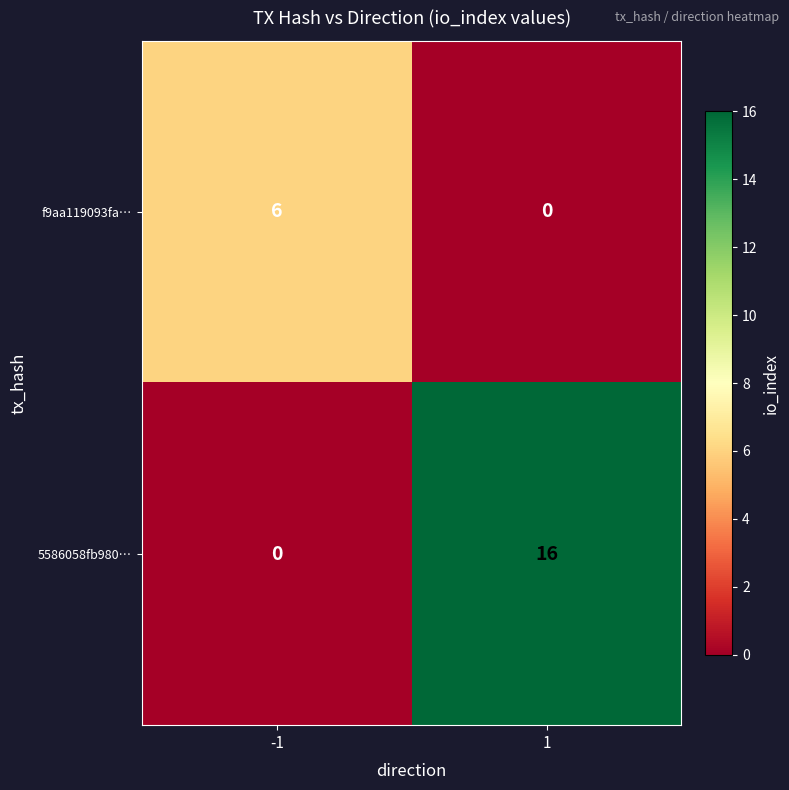

Reading left to right, transcribe all the data shown in this chart.

f9aa119093fa…: 6	0
5586058fb980…: 0	16